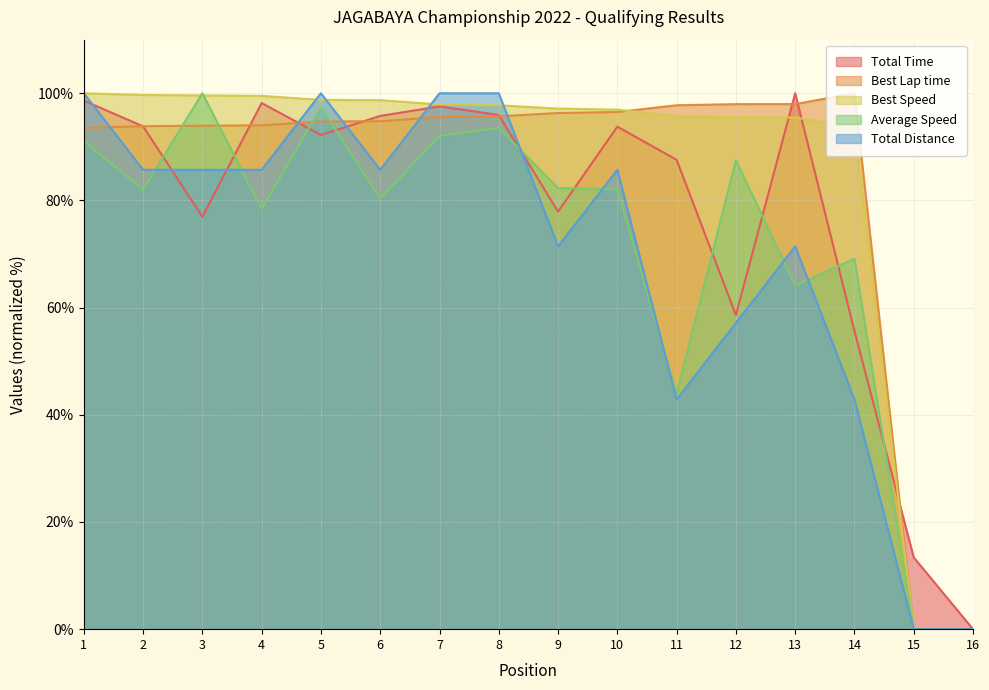

Reading left to right, list all the values displayed in this chart.

Total Time: 98.6	93.8	77.0	98.2	92.2	95.8	97.5	95.9	77.9	93.8	87.6	58.6	100.0	55.7	13.4	0.0
Best Lap time: 93.6	93.9	93.9	94.0	94.7	94.8	95.6	95.7	96.3	96.5	97.8	98.0	98.0	100.0	0.0	0.0
Best Speed: 100.0	99.7	99.6	99.5	98.8	98.7	97.9	97.8	97.1	96.9	95.7	95.5	95.5	93.6	0.0	0.0
Average Speed: 91.0	82.0	100.0	78.4	97.4	80.4	92.0	93.6	82.3	82.1	43.9	87.5	64.1	69.1	0.0	0.0
Total Distance: 100.0	85.7	85.7	85.7	100.0	85.7	100.0	100.0	71.4	85.7	42.9	57.1	71.4	42.9	0.0	0.0